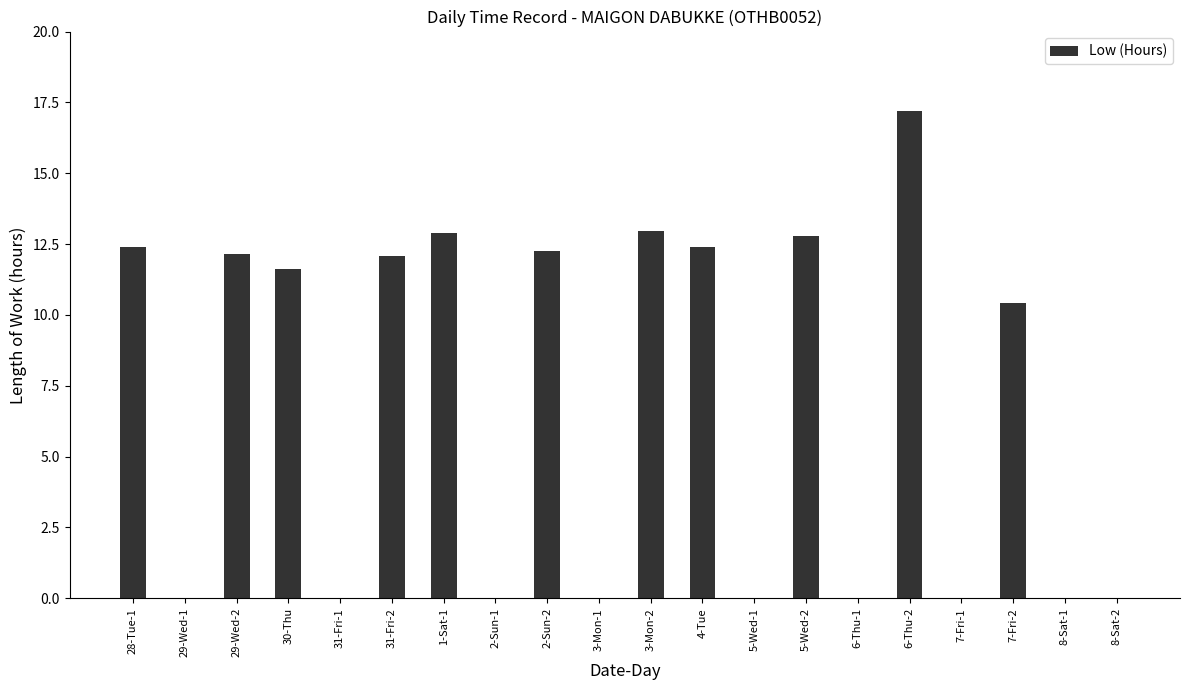

Are the bars horizontal?

No